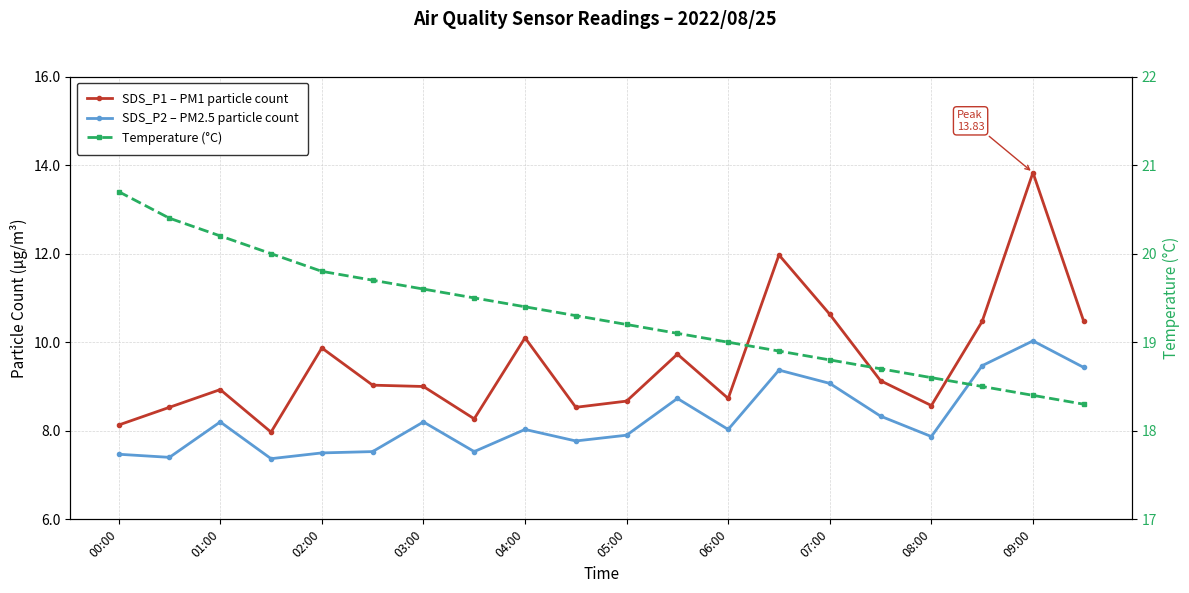

Which series has the largest total across all categories?

Temperature (°C)